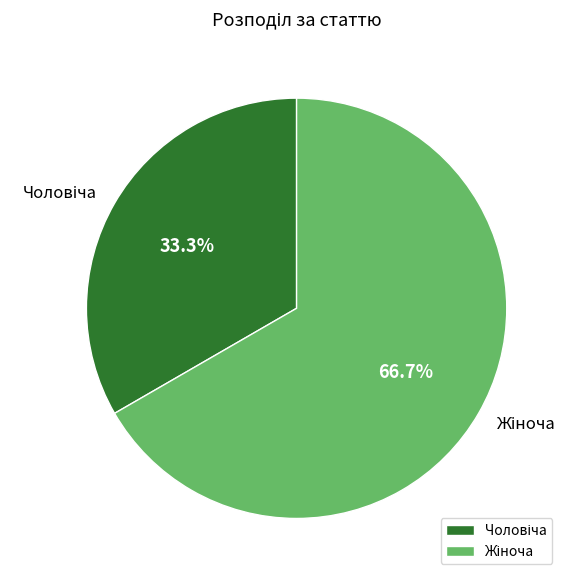

Is there a majority slice in this chart?

Yes